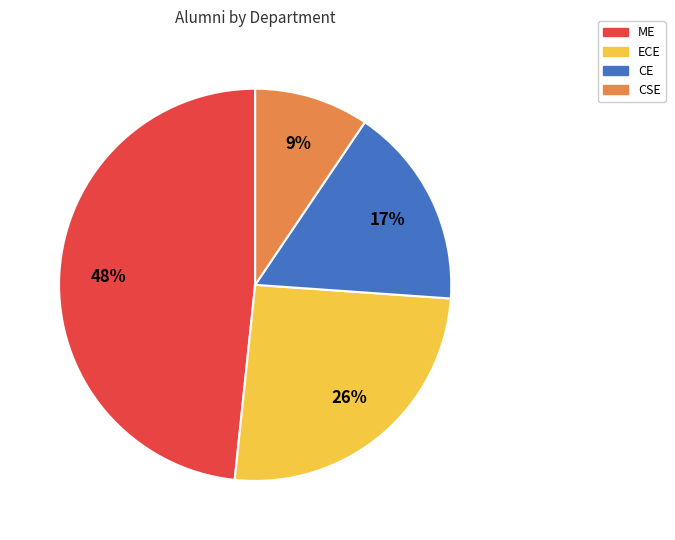

What is the largest slice in the pie chart?

ME